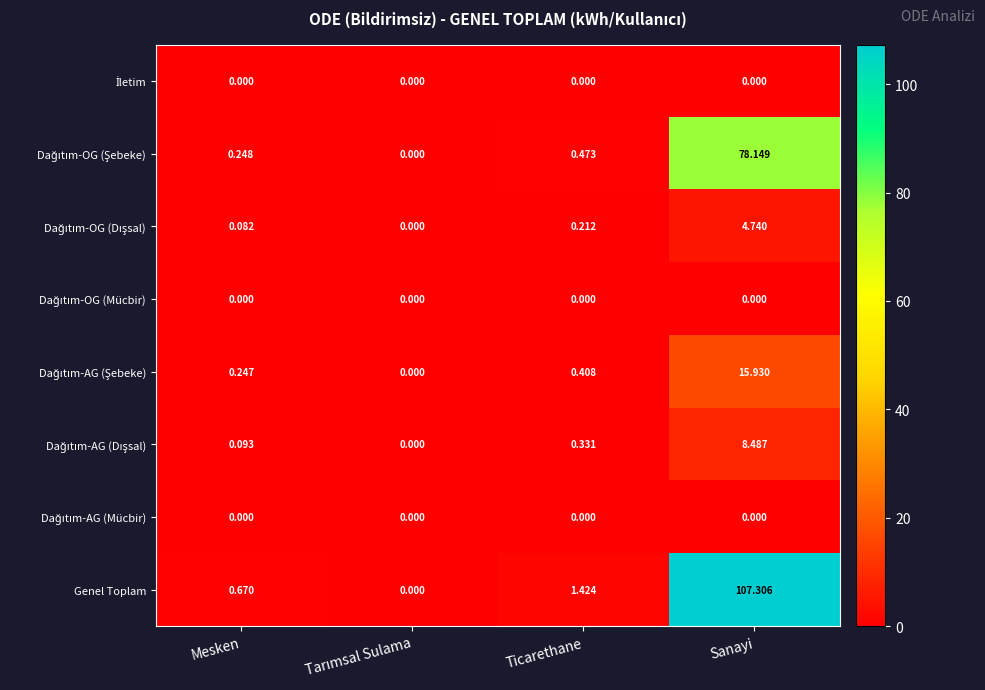

At which category does the chart reach its peak across all series?

Sanayi